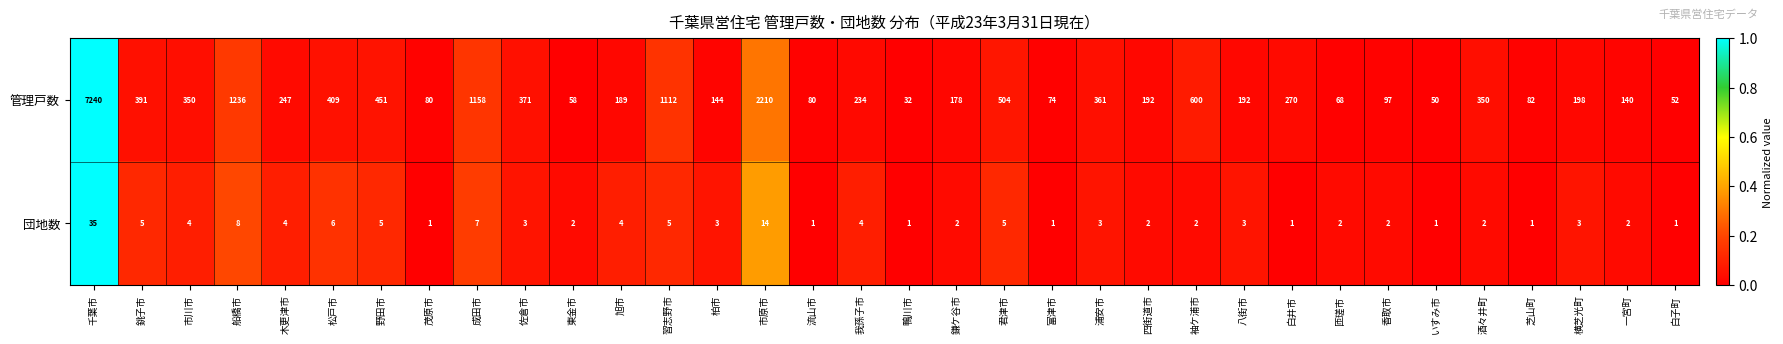

At 白井市, list the series in order from smallest to largest.

団地数, 管理戸数